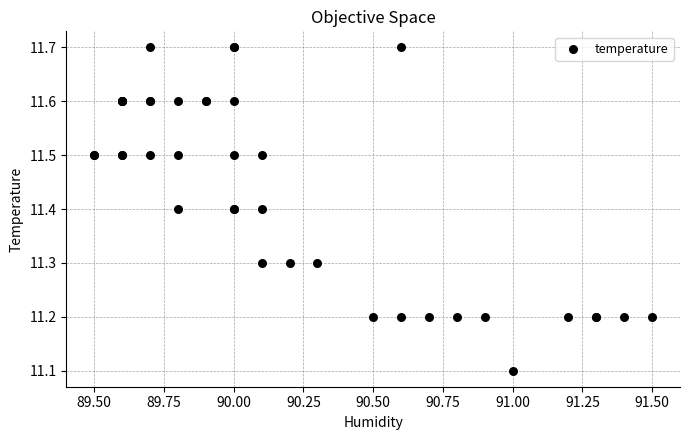

What Y value in the scatter plot is closest to 11?

11.1